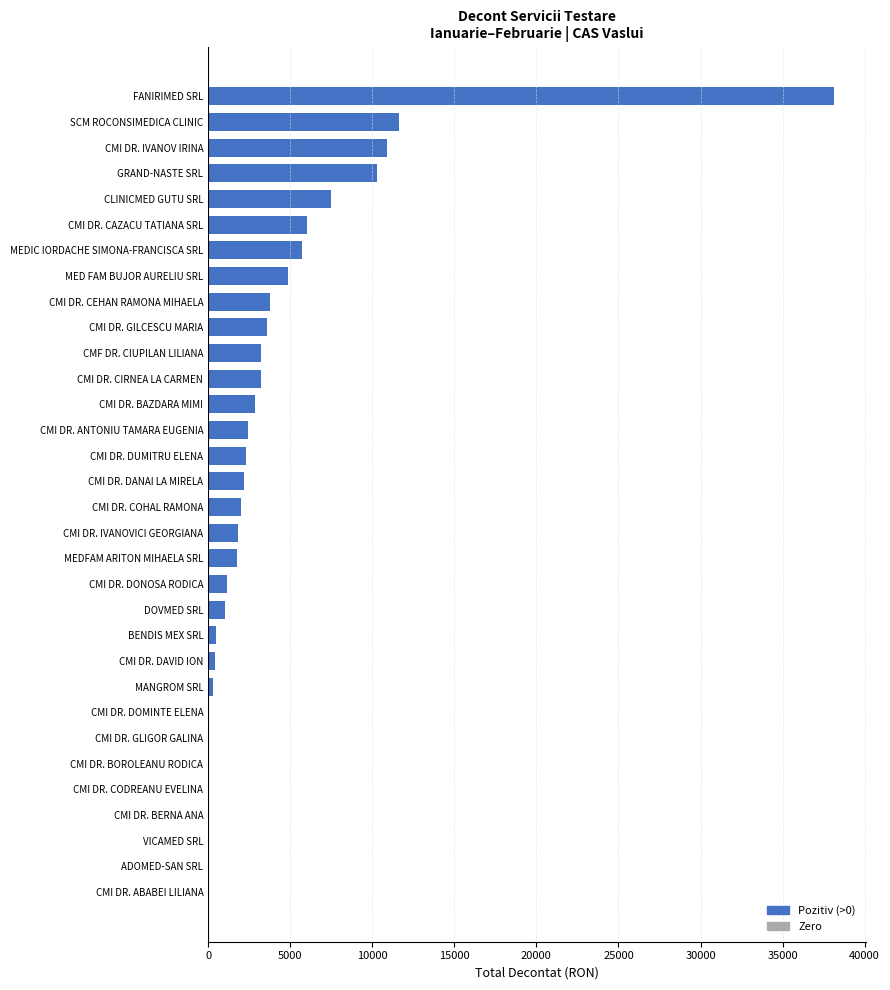

Which has a higher value, MANGROM SRL or MED FAM BUJOR AURELIU SRL?

MED FAM BUJOR AURELIU SRL